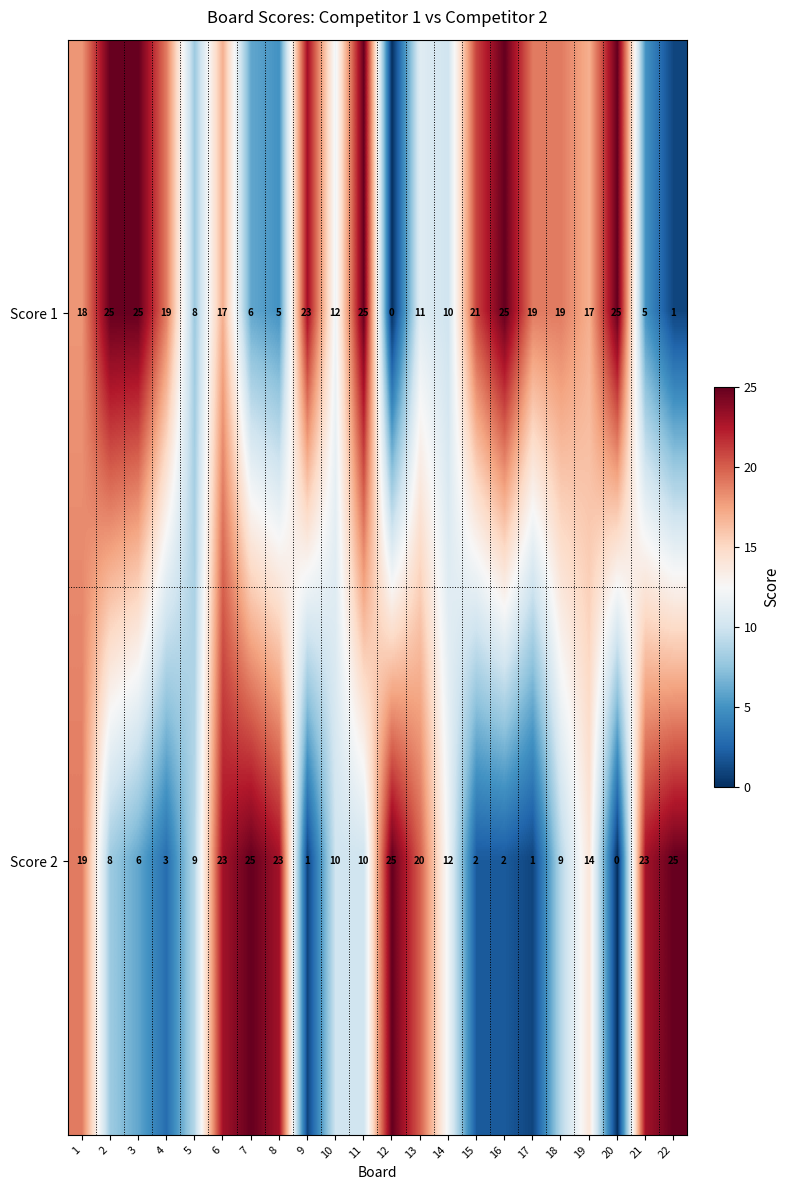

What is the greatest value displayed?

25